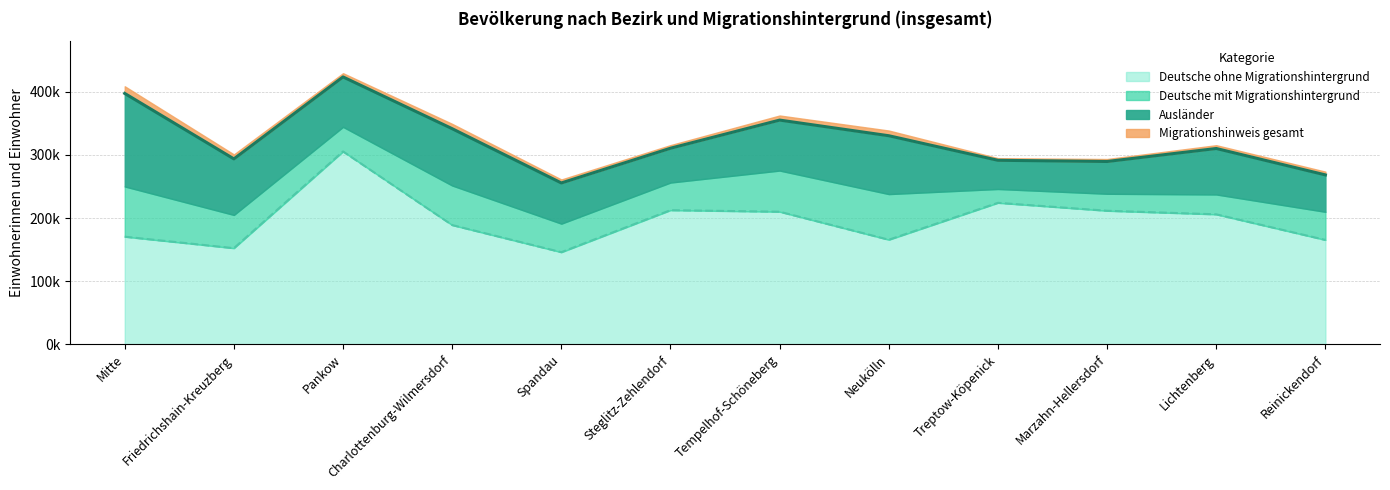

True or false: Migrationshinweis gesamt and Ausländer cross at least once.

False